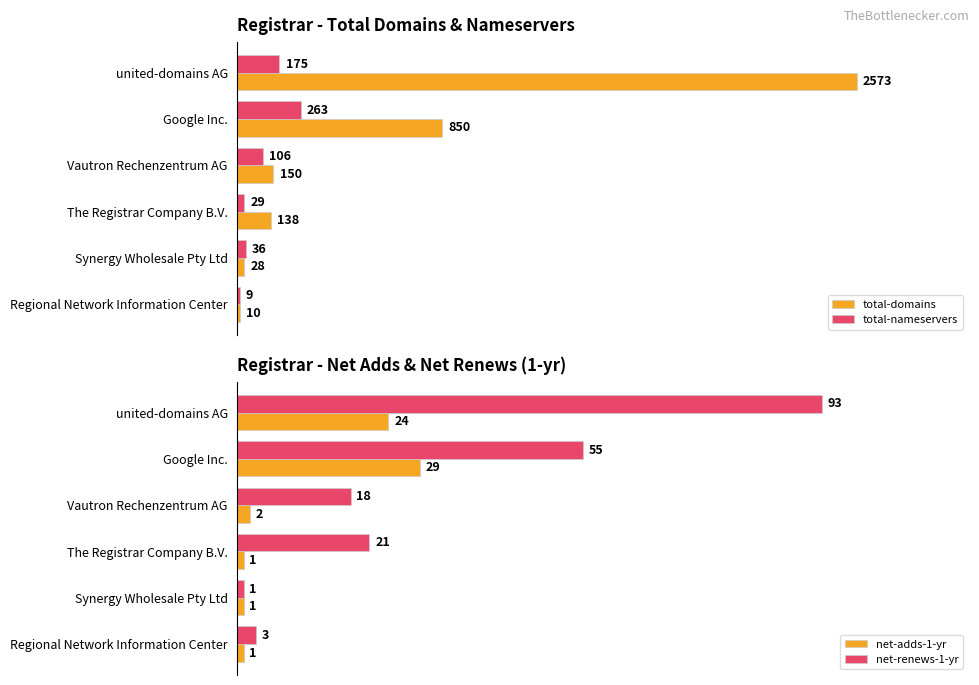

Where is net-renews-1-yr nearest to the value 47?

Google Inc.